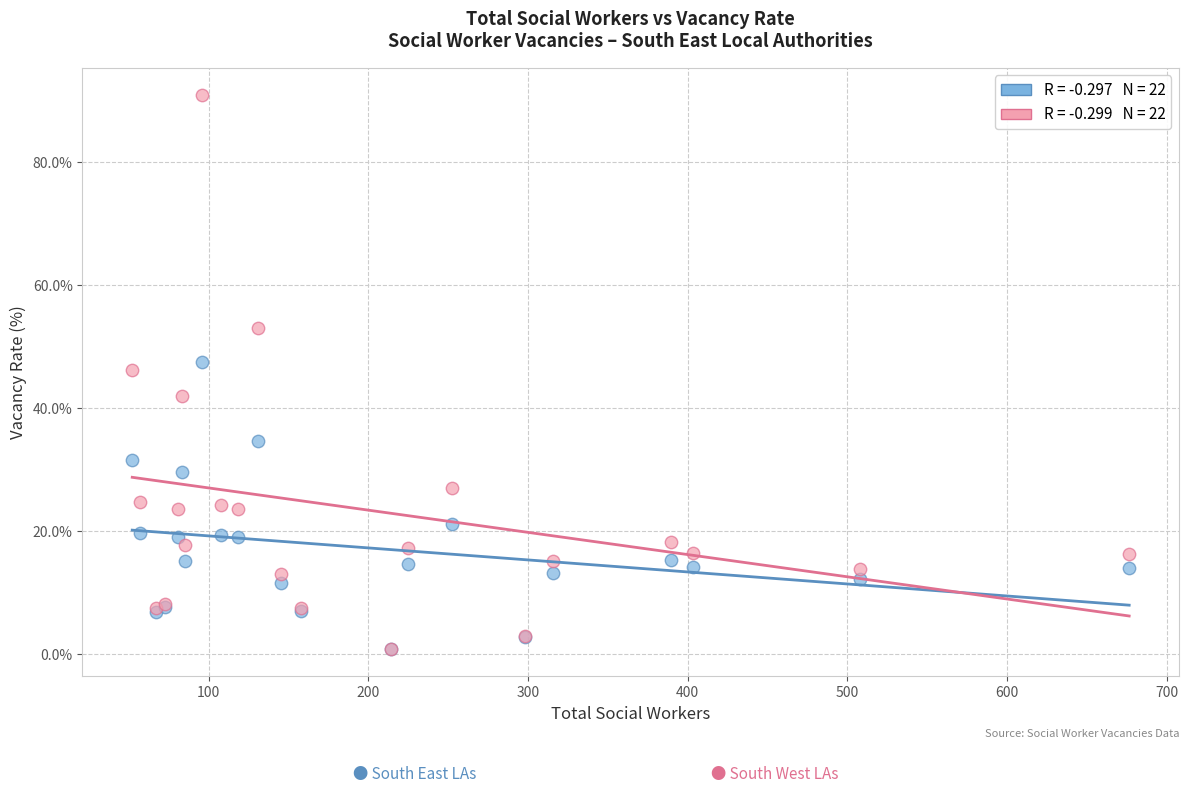

Across all series, what Y value is closest to 45?

46.2